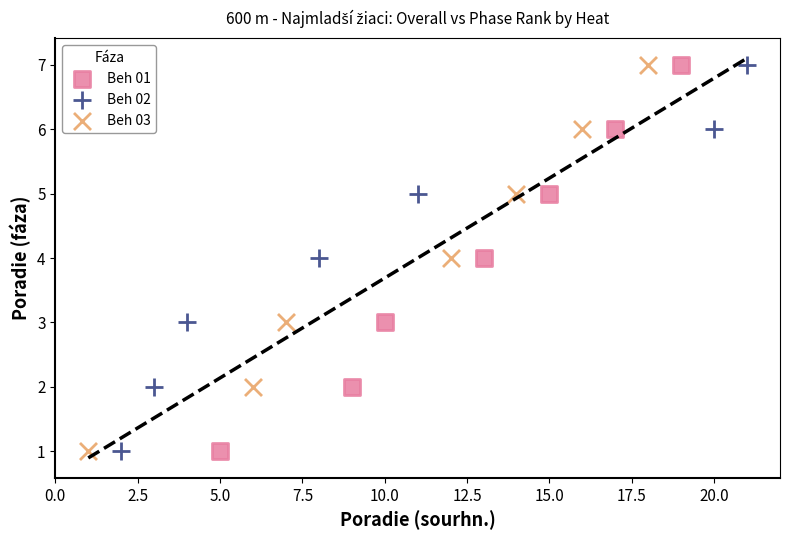

What are all the series names shown in the legend?

Beh 01, Beh 02, Beh 03